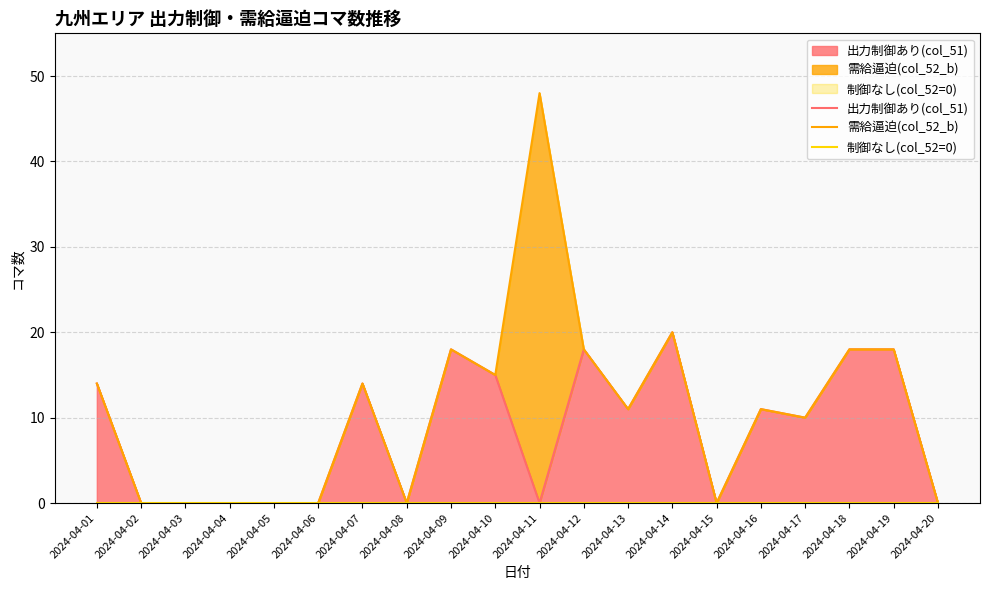

At which label is 需給逼迫(col_52_b) closest to 24?

2024-04-14